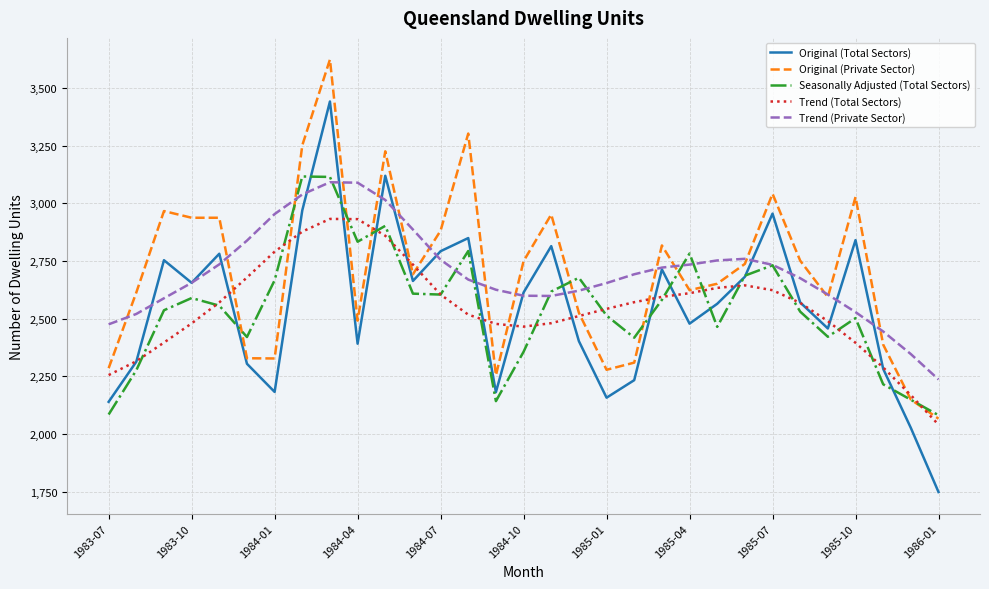

What is the lowest value of the Original (Private Sector) series?

2066